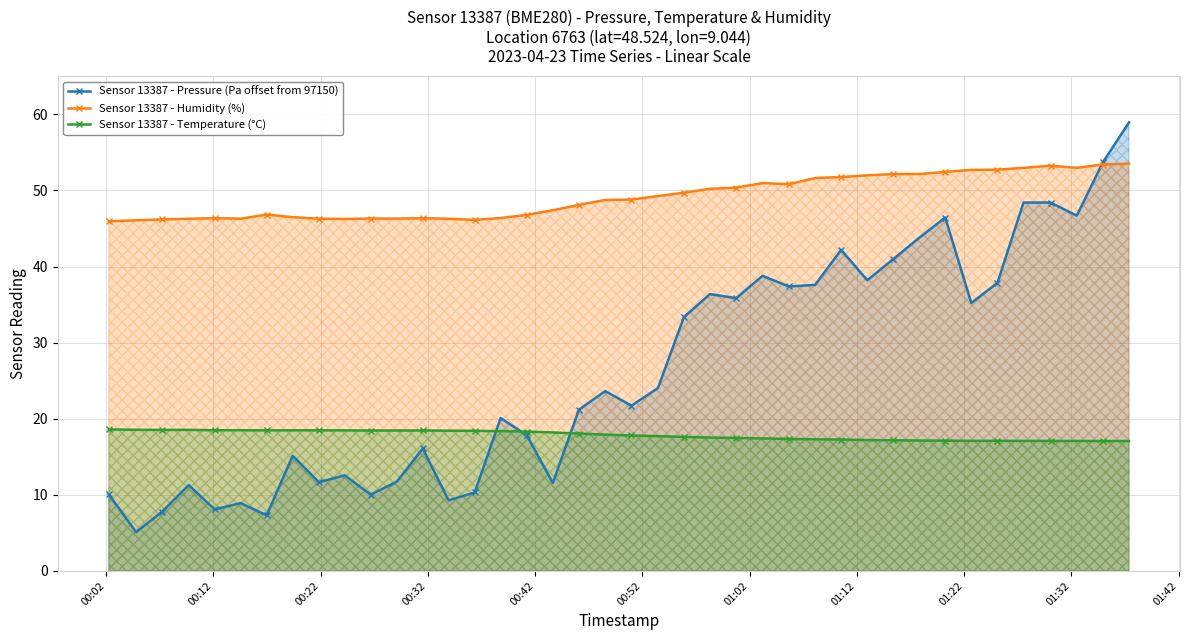

What is the greatest value displayed?

58.9